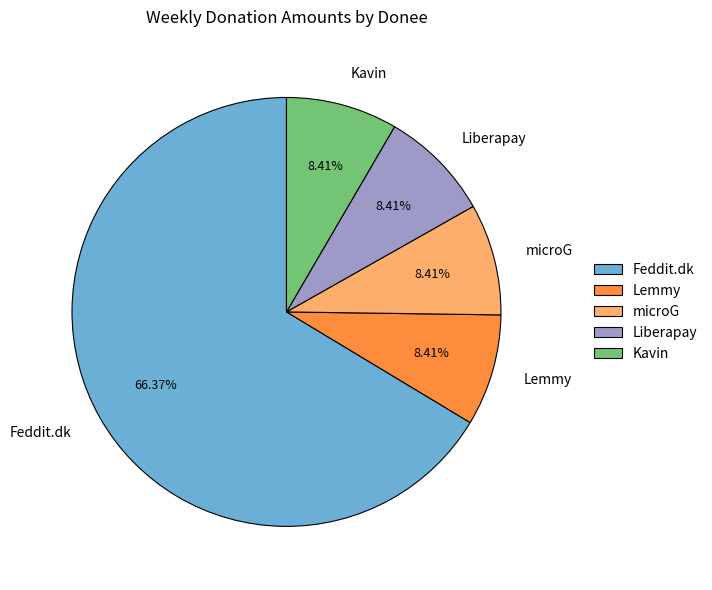

Does Feddit.dk account for over 50% of the chart?

Yes